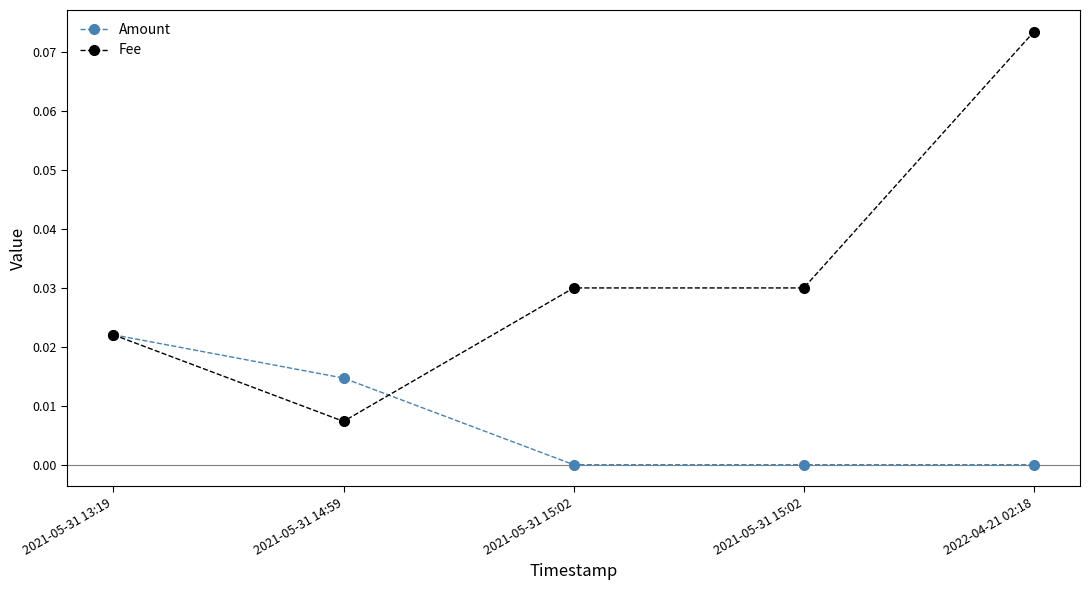

Count the number of categories in the chart.

5